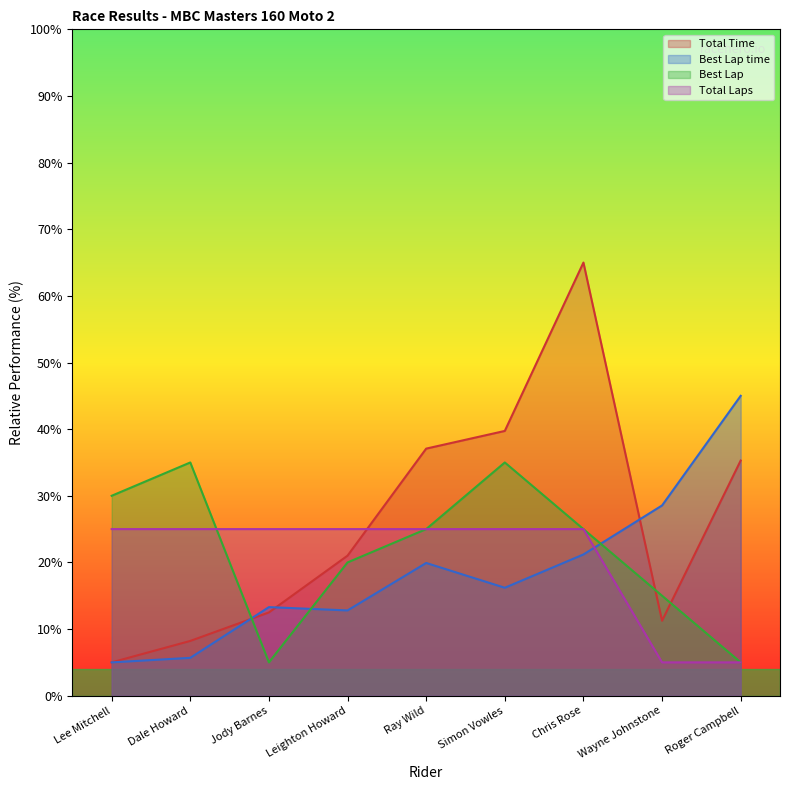

After their last crossing, which series has the higher values: Total Laps or Best Lap time?

Best Lap time